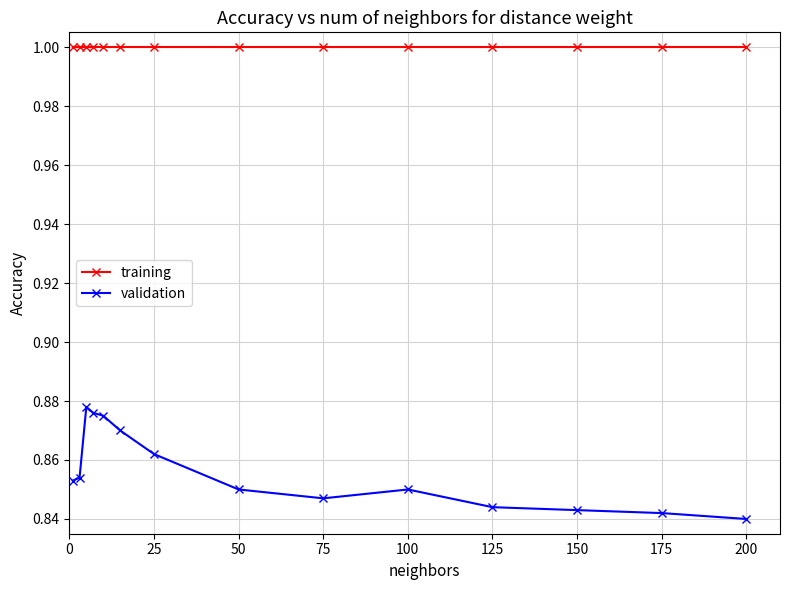

What is the value of the training point at the 10th from the left?

1.0